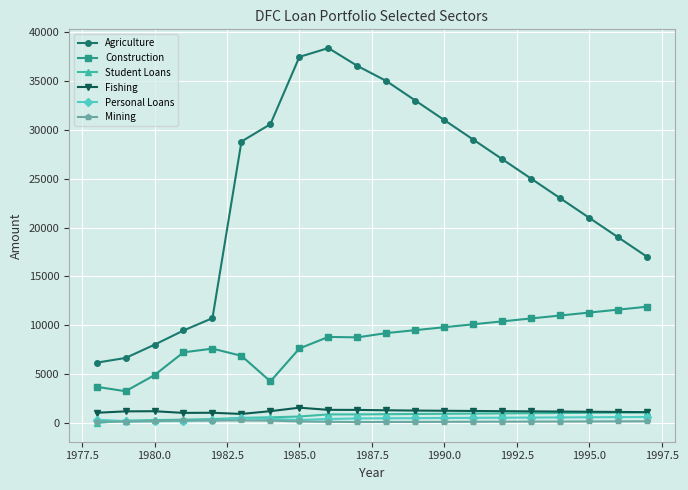

Which series has the largest total across all categories?

Agriculture